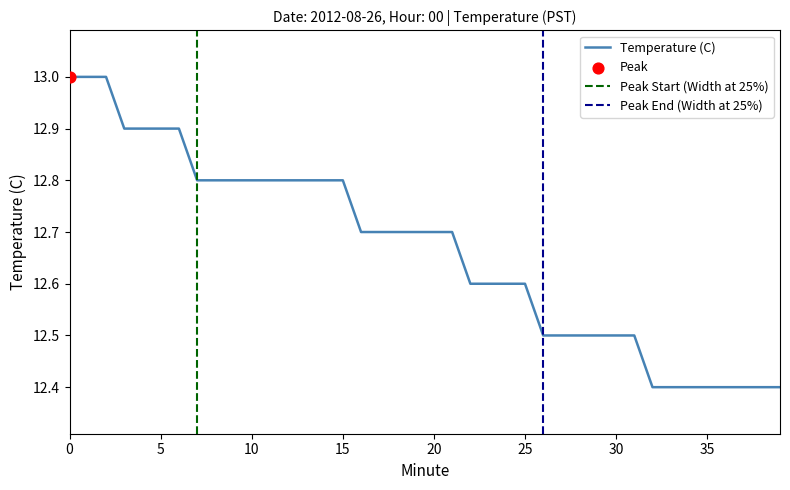

What is the change in value from 2 to 16?

-0.3